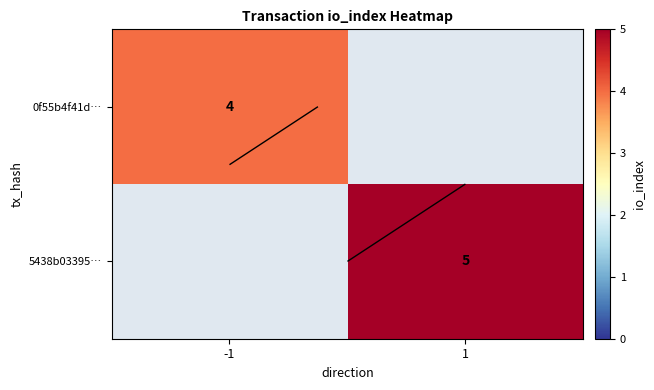

True or false: 0f55b4f41d… has a value of 2.5 at -1.

False